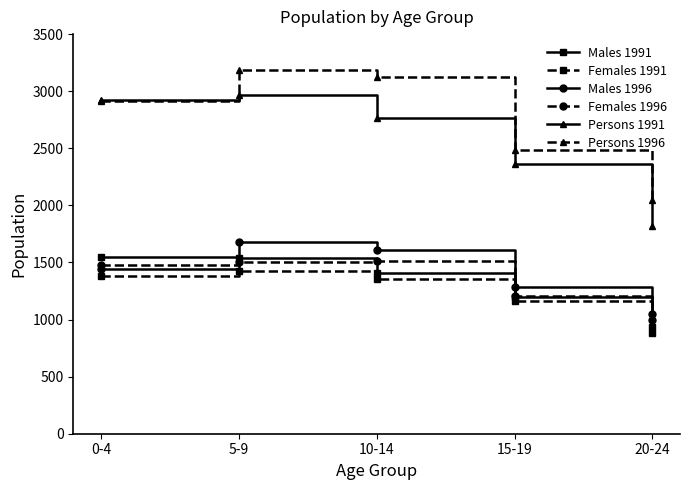

At which category is the sum across all series the highest?

5-9